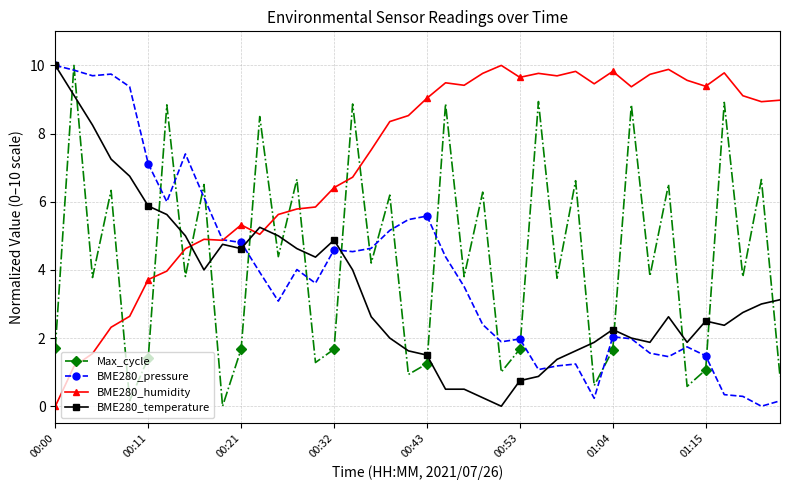

What is the maximum value for BME280_pressure?

10.0